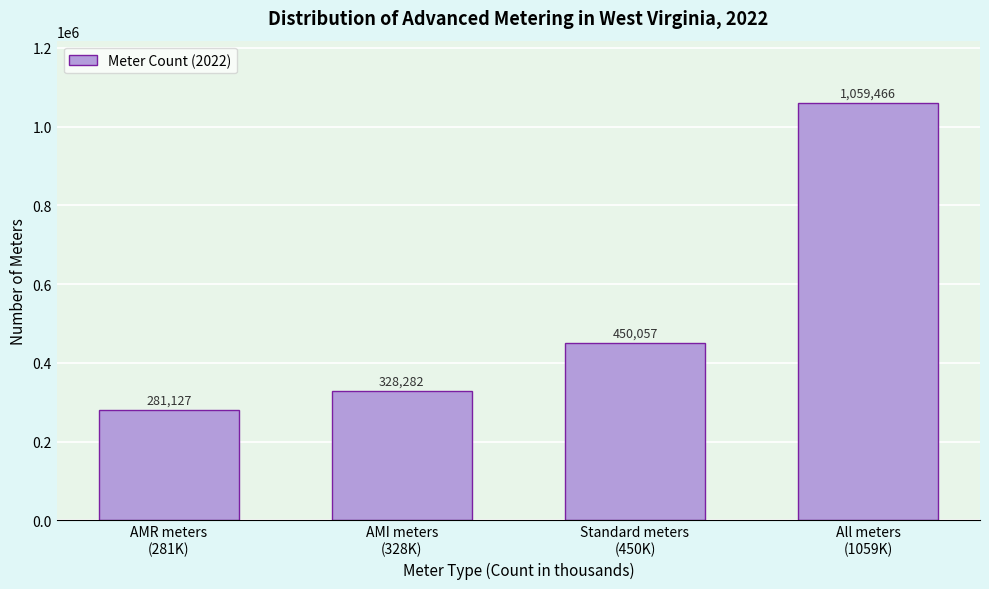

Reading left to right, extract all data points from this chart.

281127	328282	450057	1059466